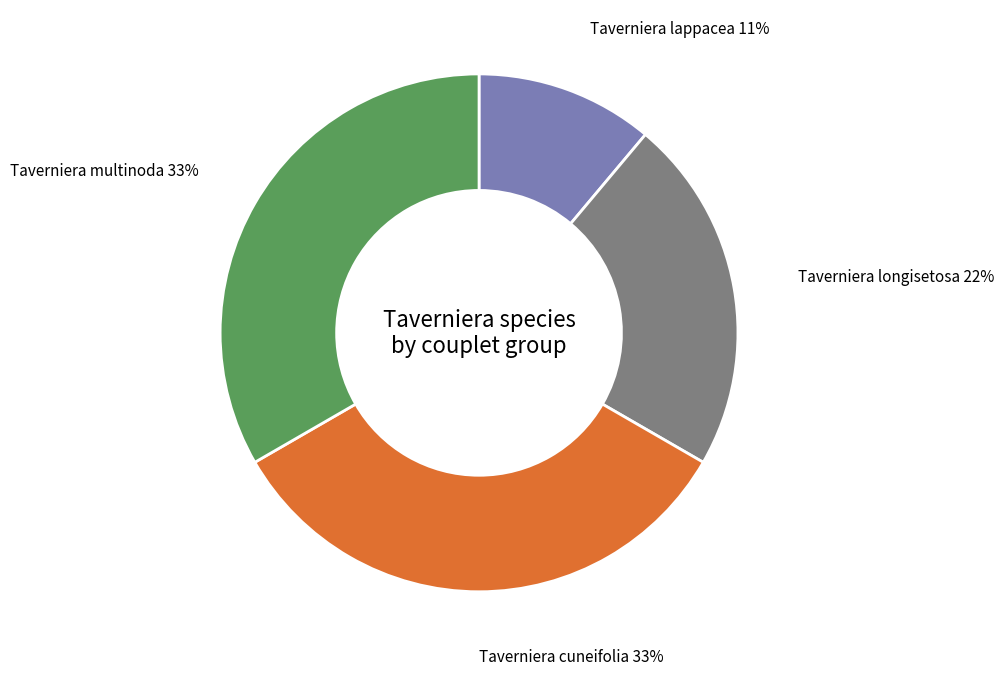

To the nearest percent, what percentage of the pie is Taverniera lappacea?

11%